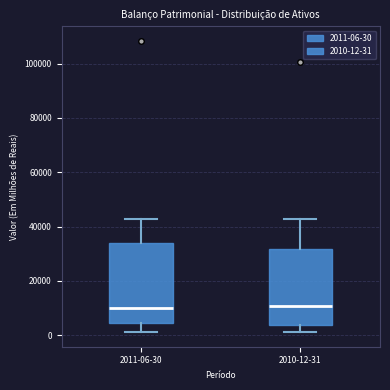

Reading left to right, transcribe this box plot: for each box, give where its median line is, the range the box spans, and where its two whiskers end, as read against the y-axis. The values are not printed on the chart, so give them approximately, as read against the axis.

2011-06-30: median 10000, box 4000 to 34000, whiskers 2000 to 42000
2010-12-31: median 10000, box 4000 to 32000, whiskers 2000 to 42000